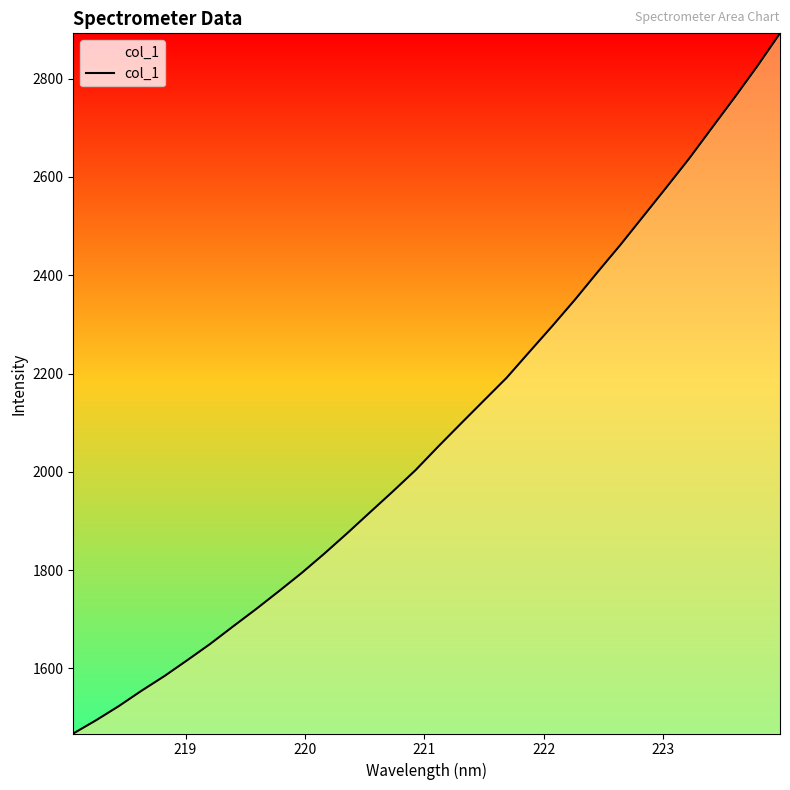

What is the minimum value shown in the chart?

1467.7